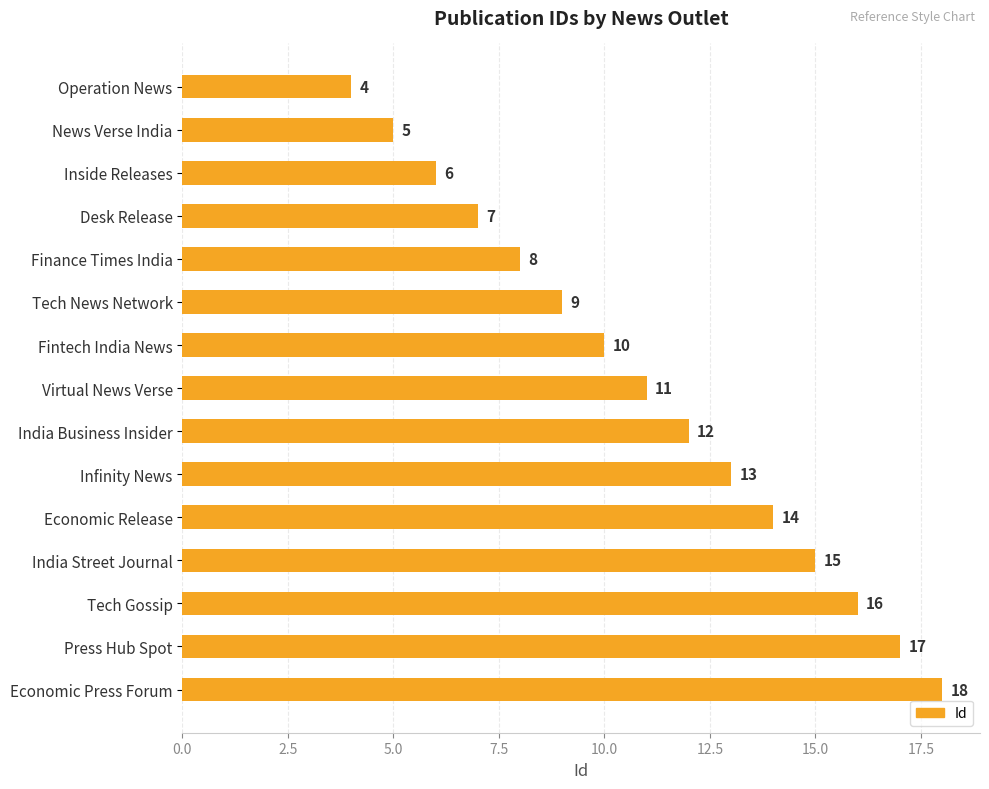

The chart shows a value of 16 at Tech News Network. True or false?

False